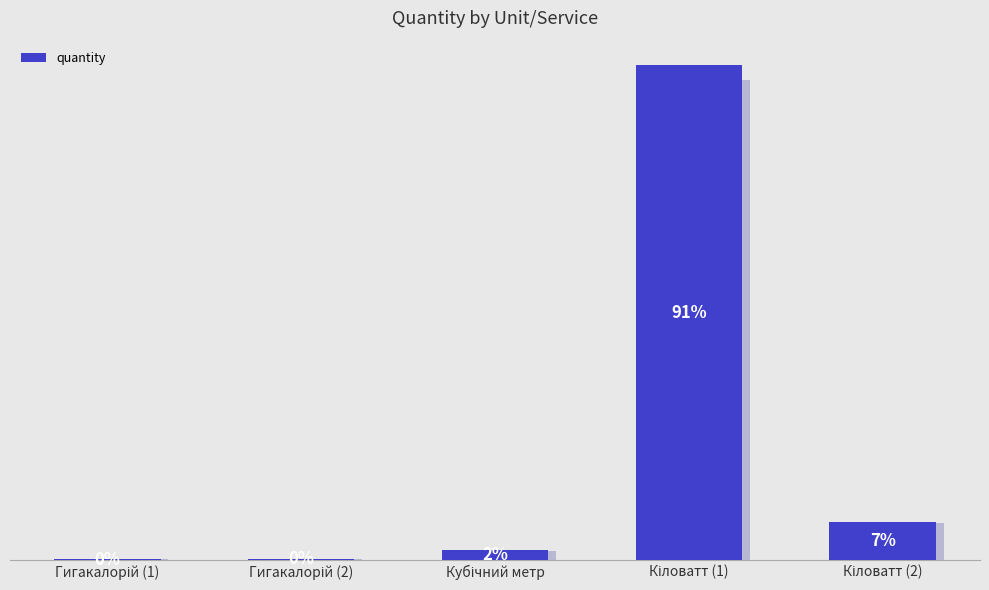

What is the maximum value shown in the chart?

78643.0